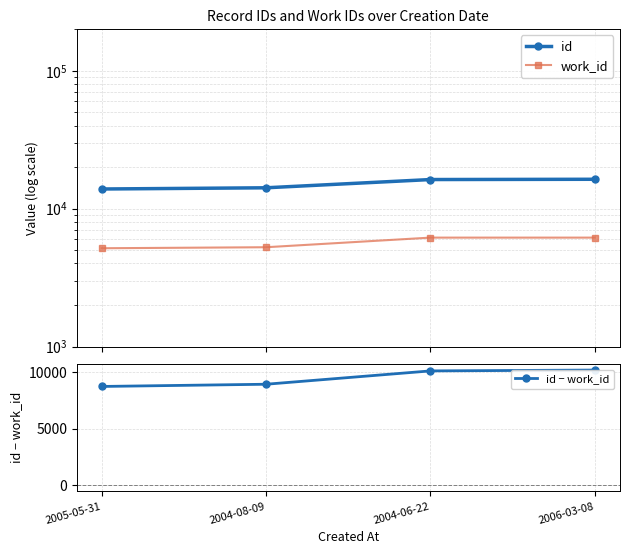

How many data points does each series have?

4